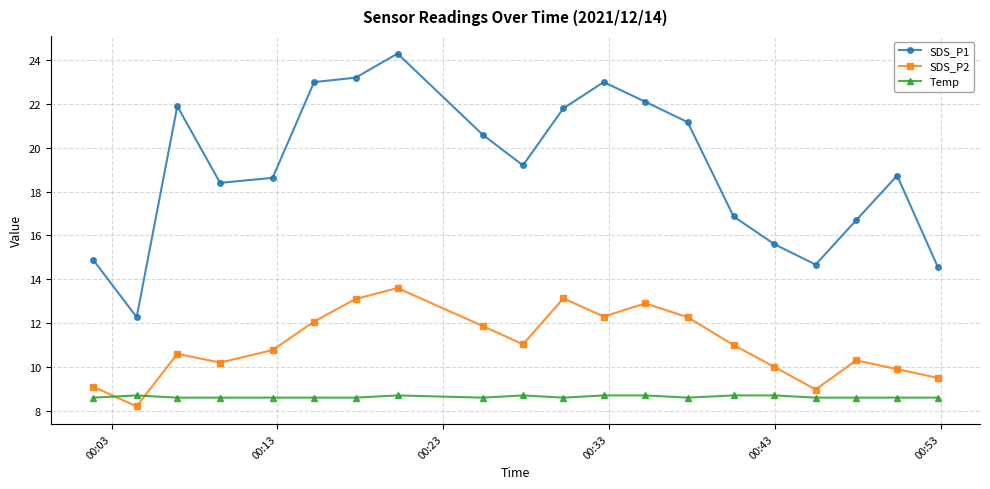

How many interior local peaks does the SDS_P2 series have?

5